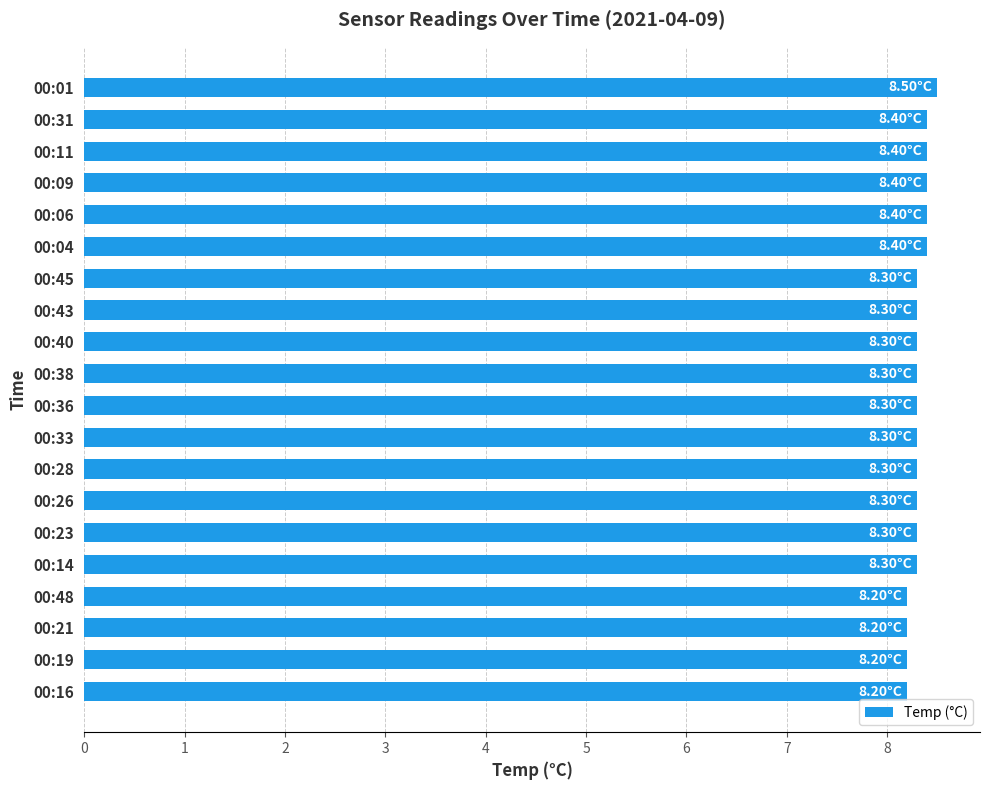

What is the ratio of the value at 00:01 to the value at 00:28?

1.0